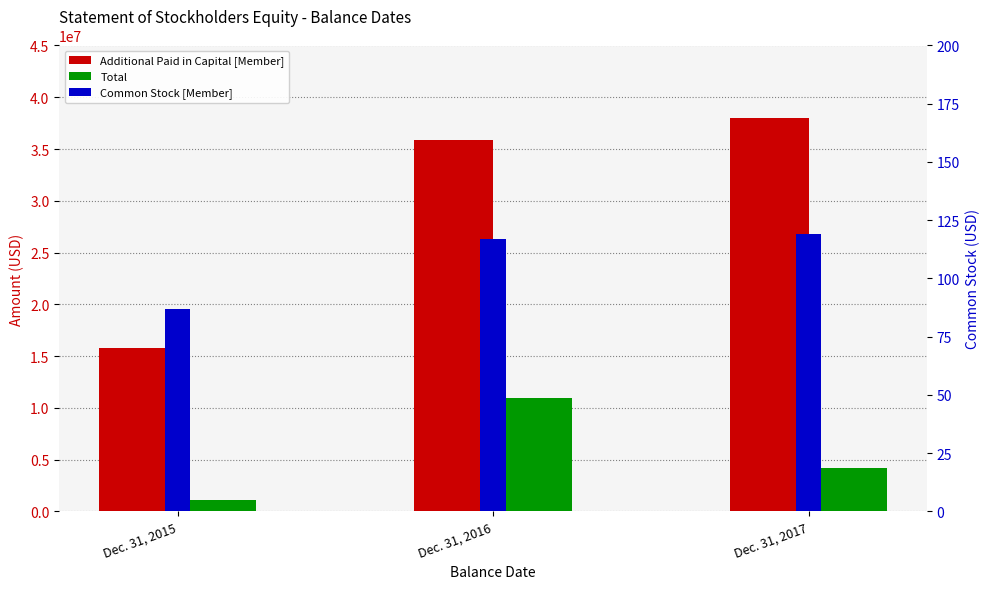

How many values in the Total series exceed 4161921?

1